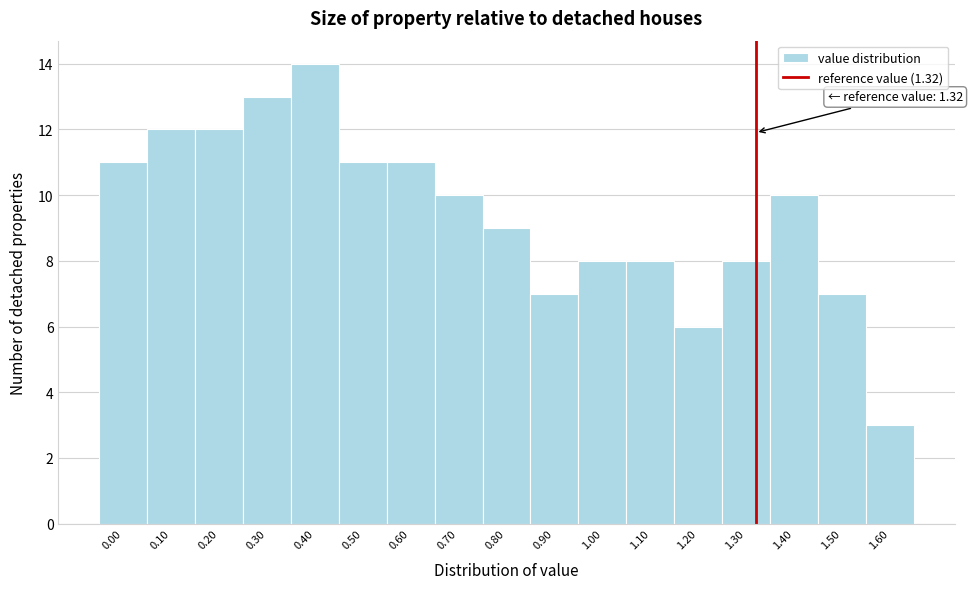

Which range on the x-axis has the tallest bar?

0.35 to 0.45